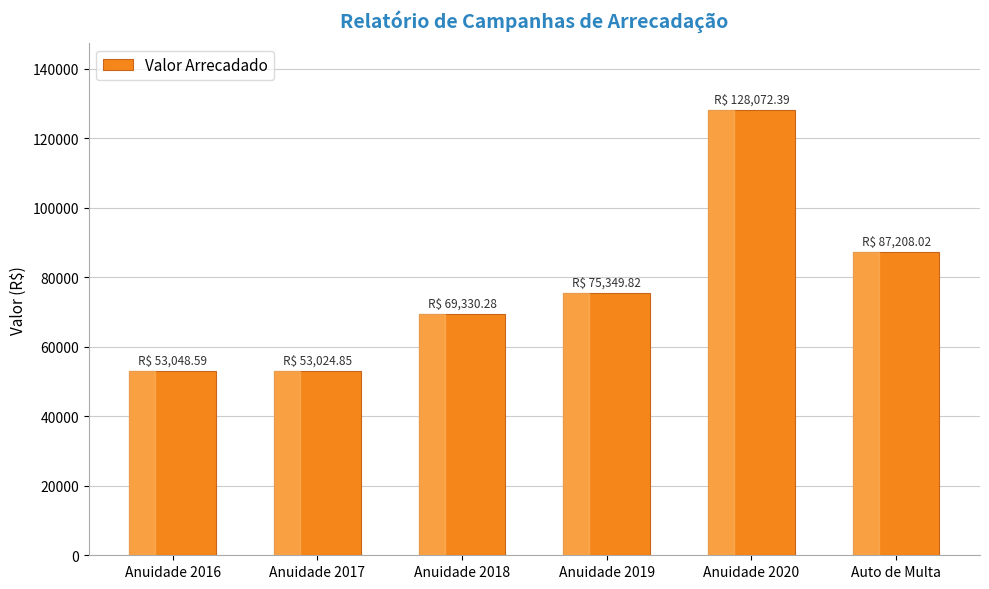

How many values exceed 75349?

3